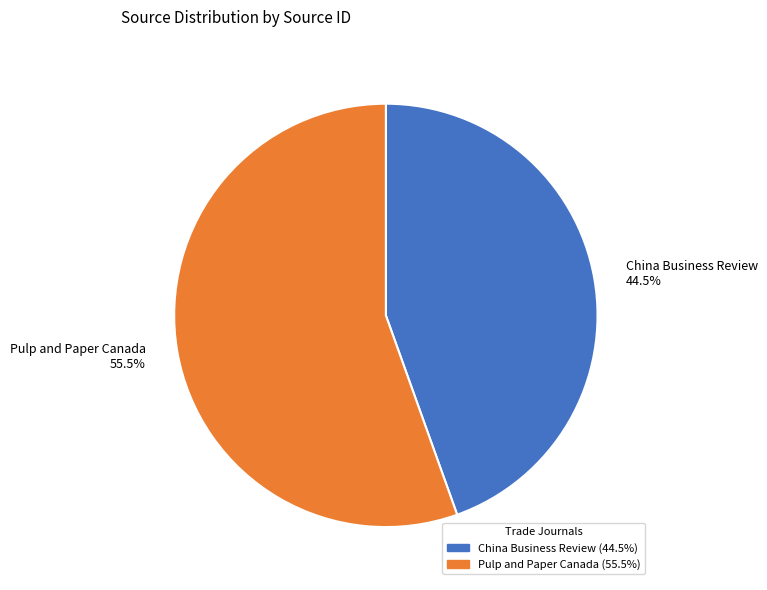

What is the largest slice in the pie chart?

Pulp and Paper Canada